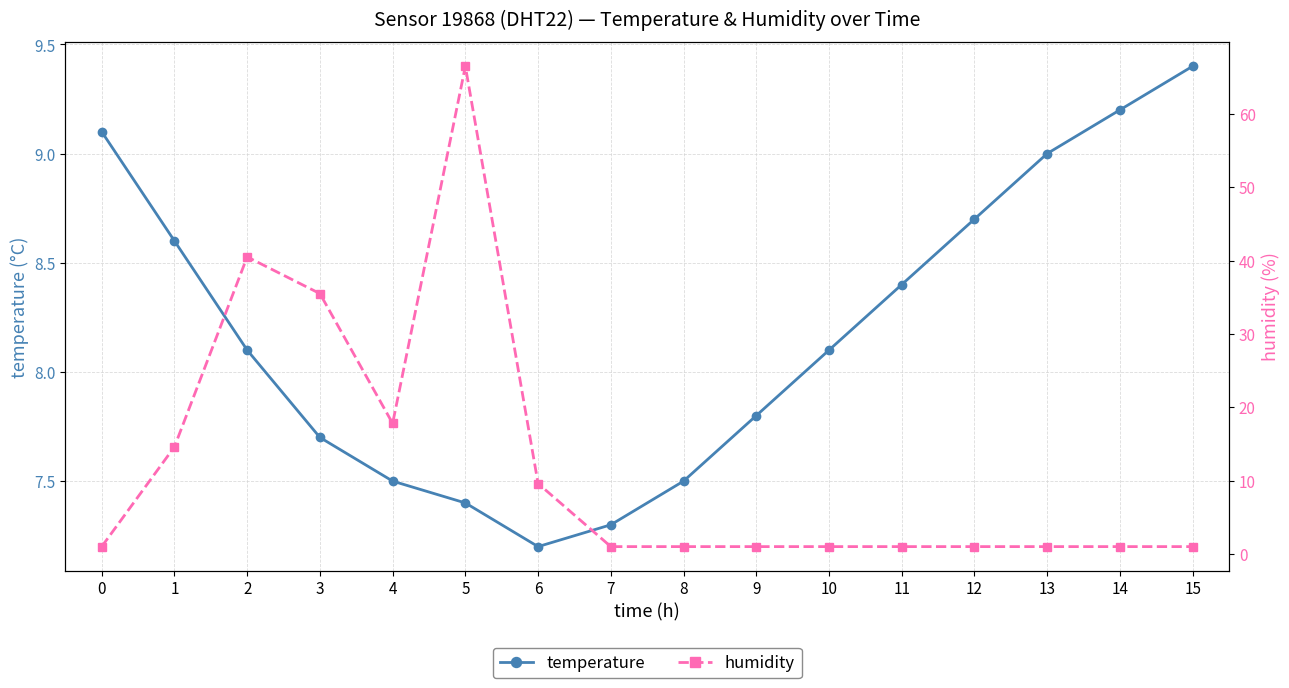

How many lines are shown in the chart?

2